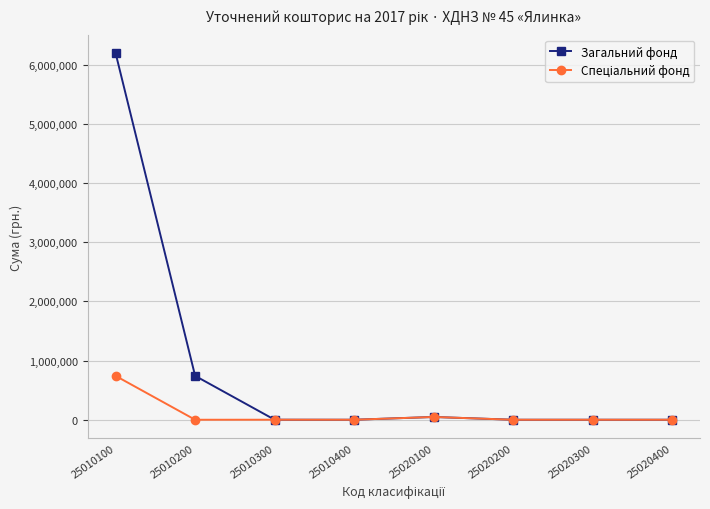

What is the greatest value displayed?

6197372.0